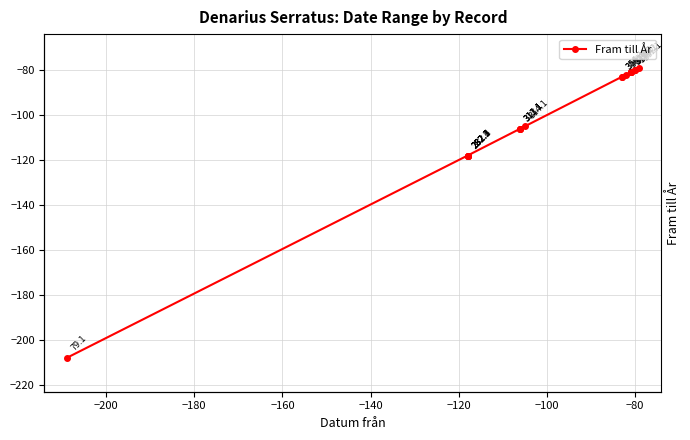

Reading left to right, what are all the values shown in this chart?

-208	-118	-118	-118	-118	-118	-106	-106	-106	-105	-83	-82	-83	-81	-81	-81	-81	-80	-80	-79